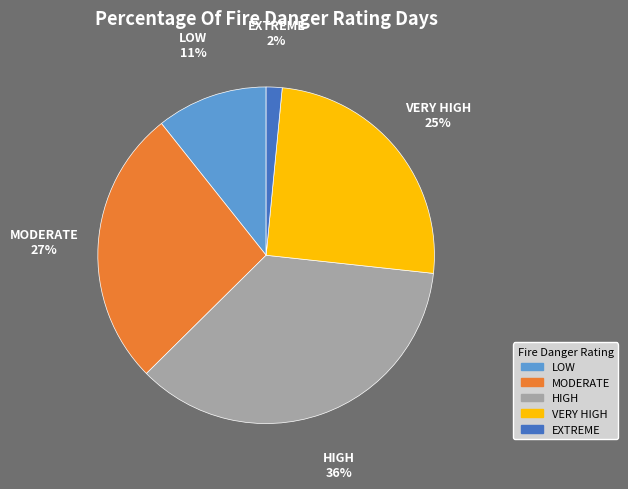

Does VERY HIGH represent more than half of the total?

No